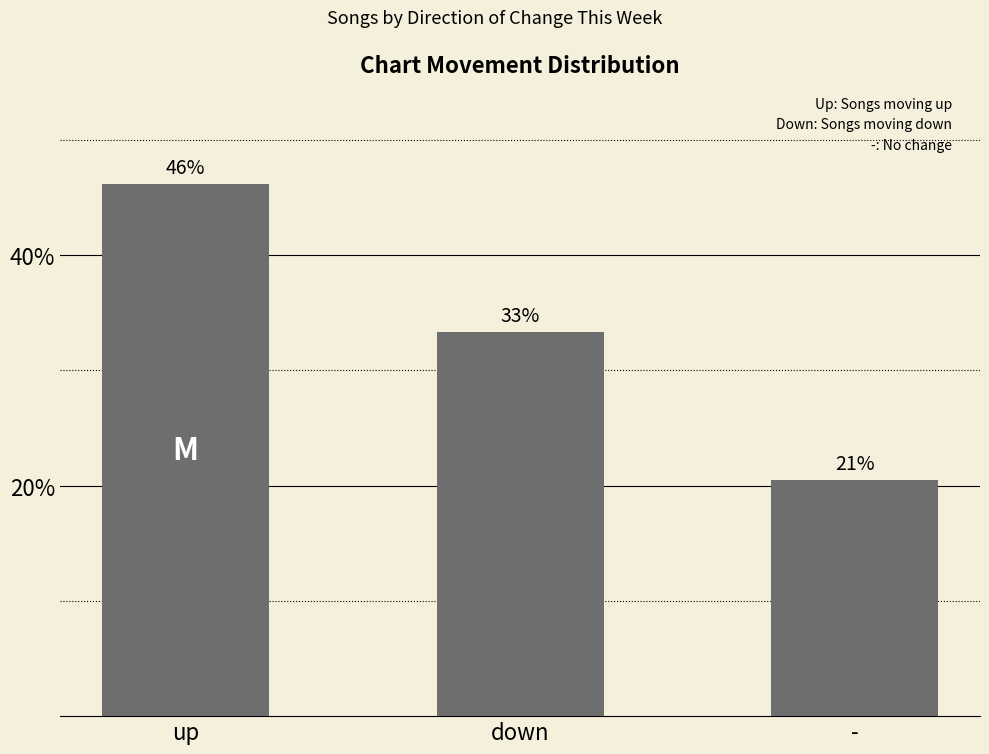

What is the label of the 3rd bar from the left?

-